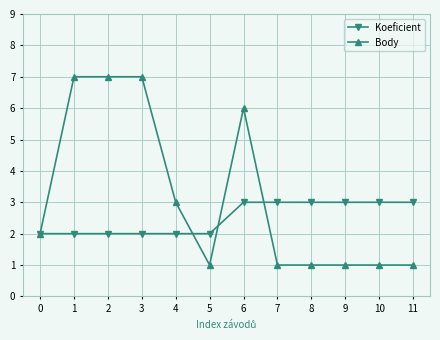

What is the greatest value displayed?

7